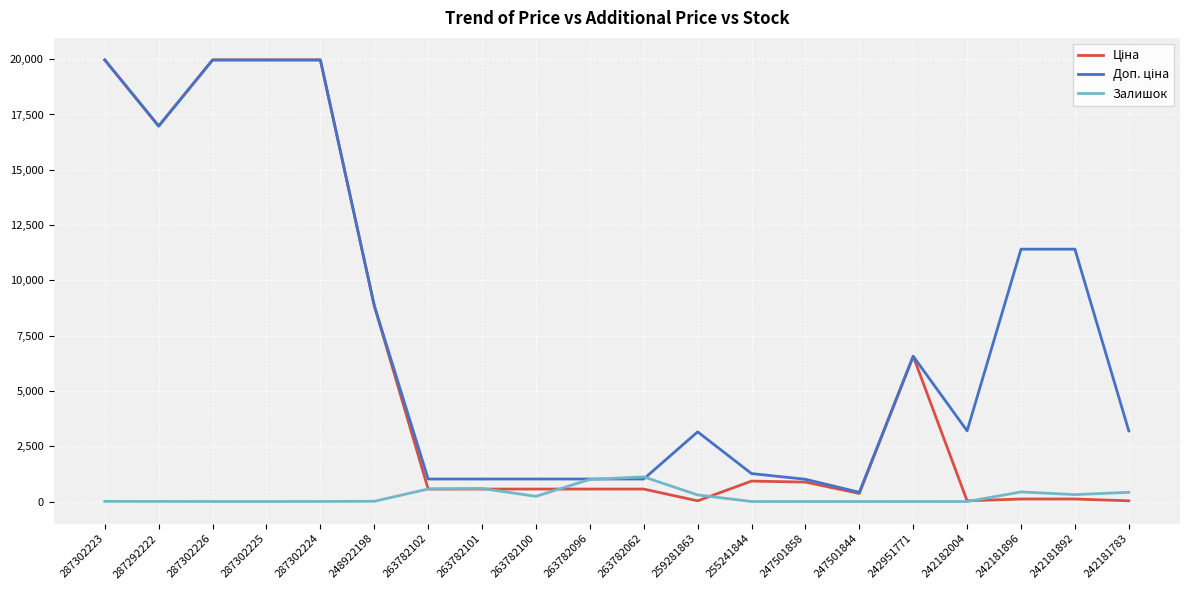

What is the difference between the highest and lowest values at 287302225?

19964.2